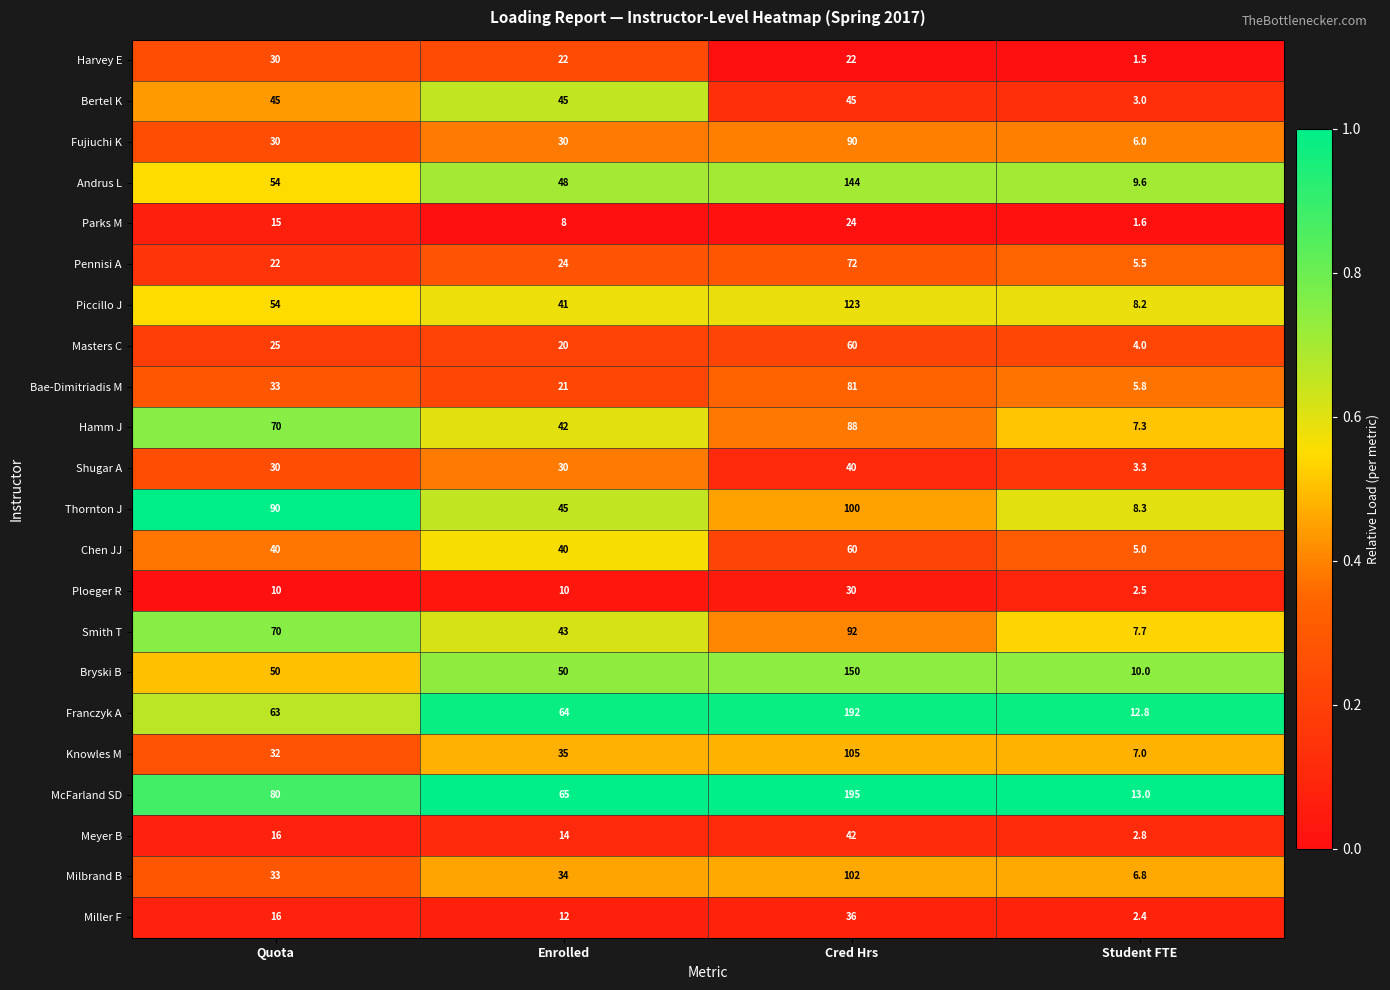

At which category is the sum across all series the highest?

Cred Hrs